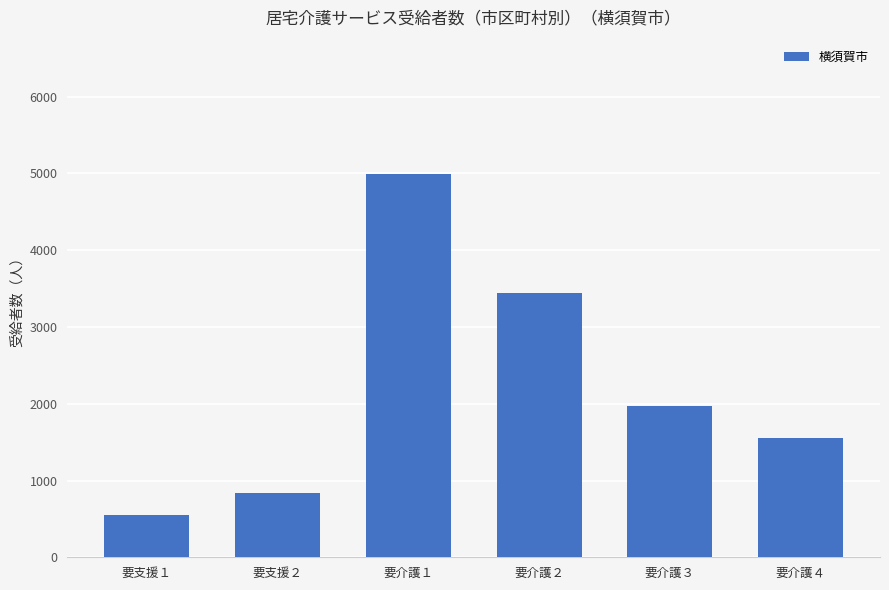

Reading left to right, list all the values displayed in this chart.

要支援１=546	要支援２=841	要介護１=4995	要介護２=3437	要介護３=1970	要介護４=1560